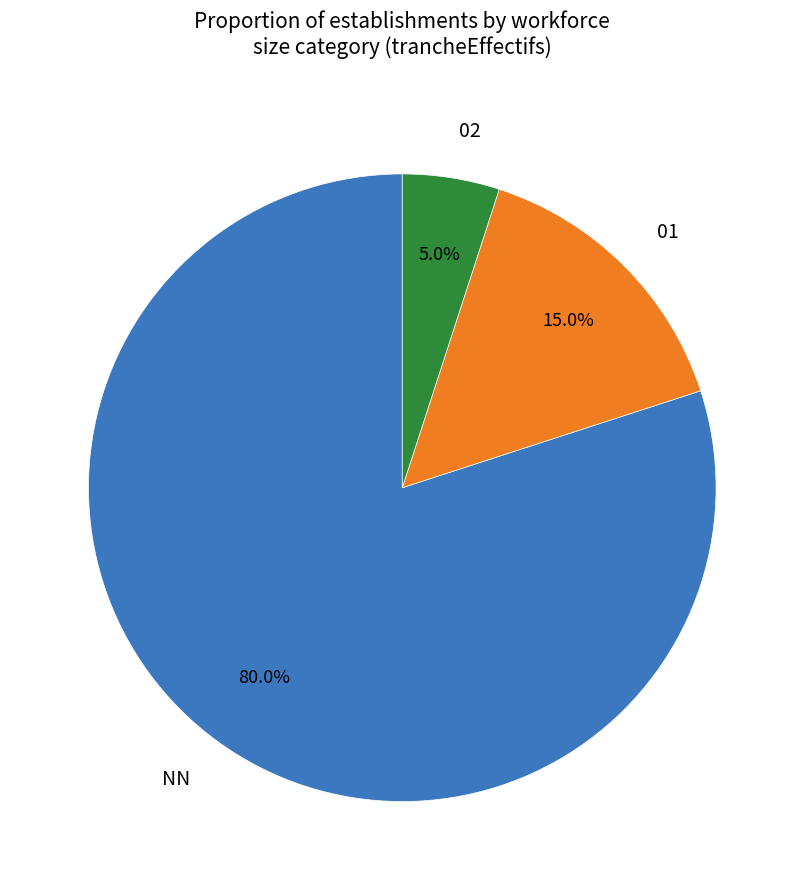

Rank the categories by value from highest to lowest.

NN, 01, 02